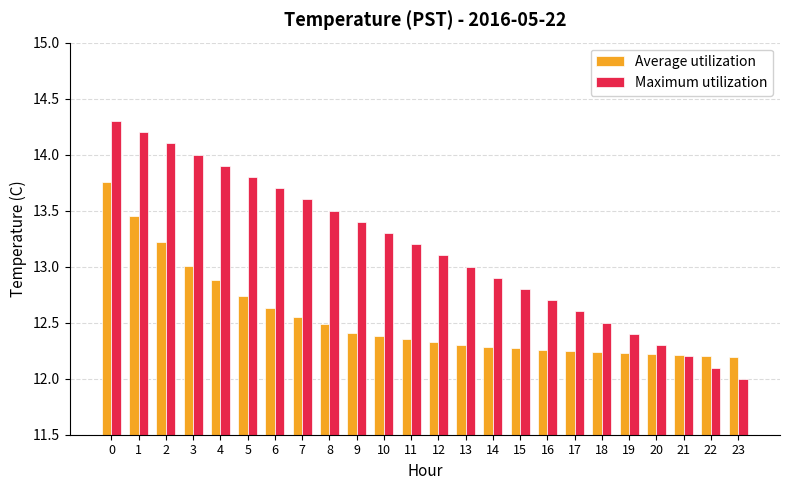

What is the spread (max minus min) of values at 0?

0.5